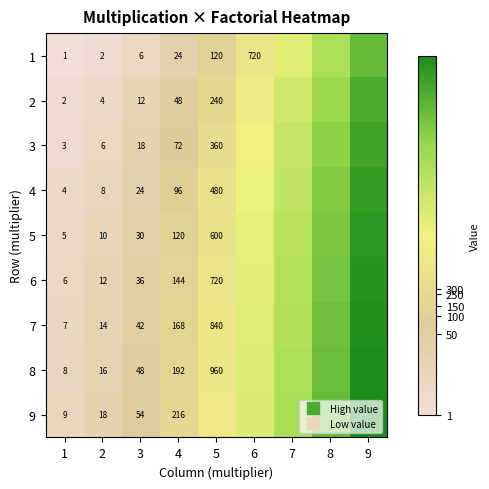

Is the value of 9 at 2 greater than the value of 7 at 5?

No